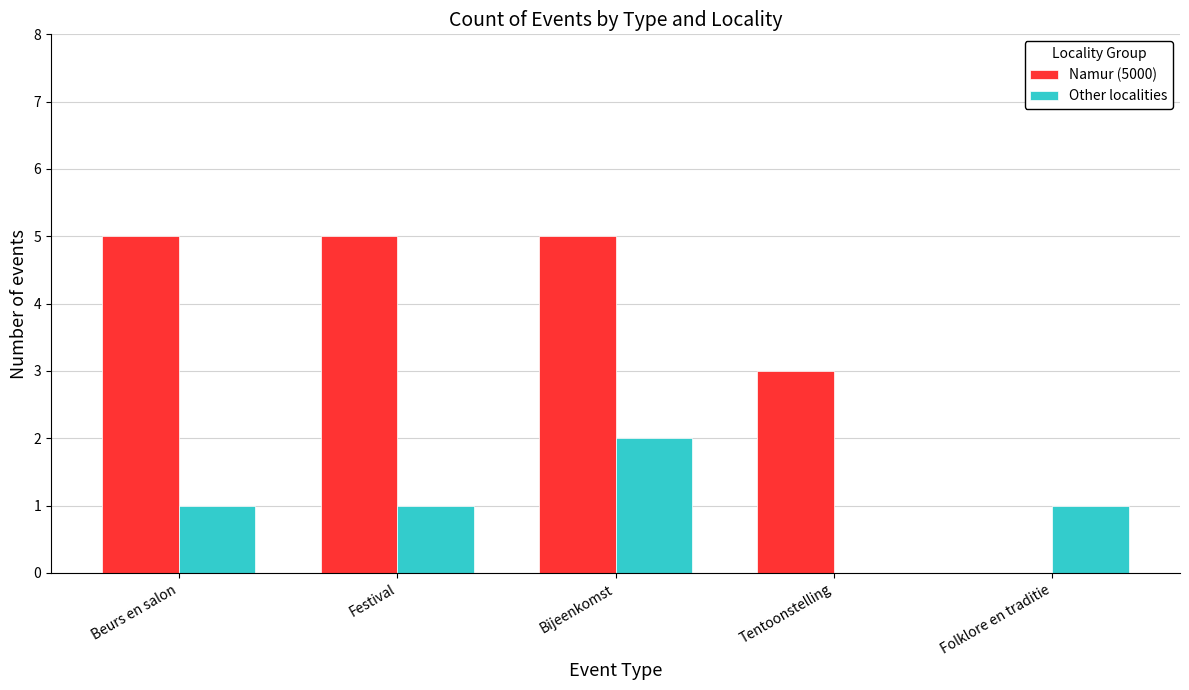

What is the maximum value shown in the chart?

5